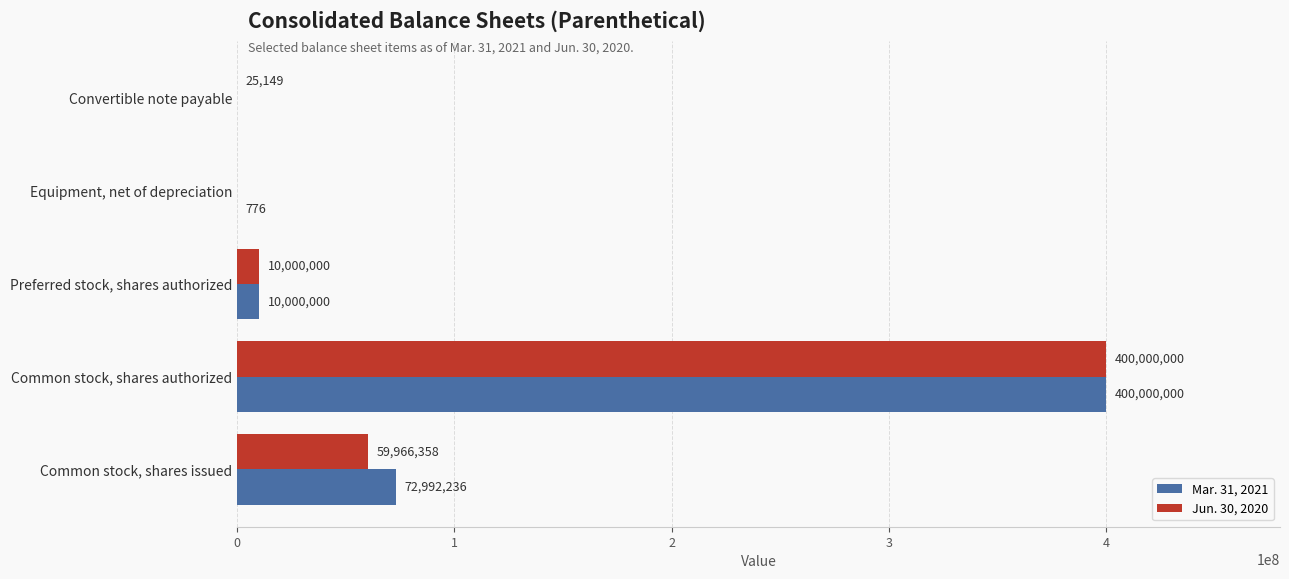

Is the value of Mar. 31, 2021 at Common stock, shares authorized greater than the value of Jun. 30, 2020 at Preferred stock, shares authorized?

Yes